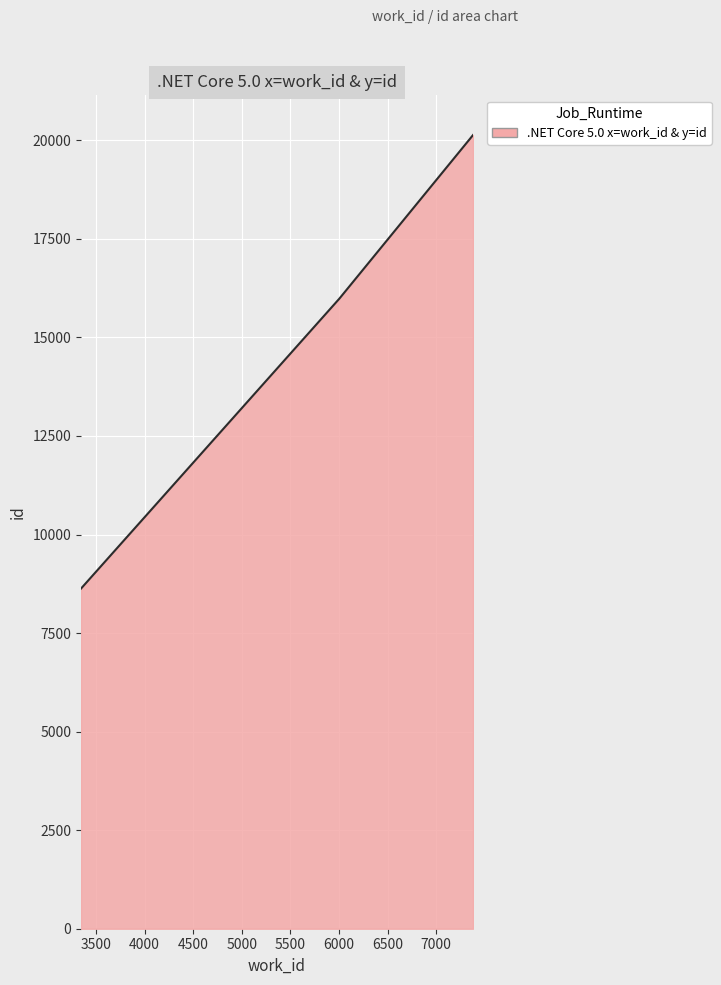

What is the smallest value displayed?

8629.0